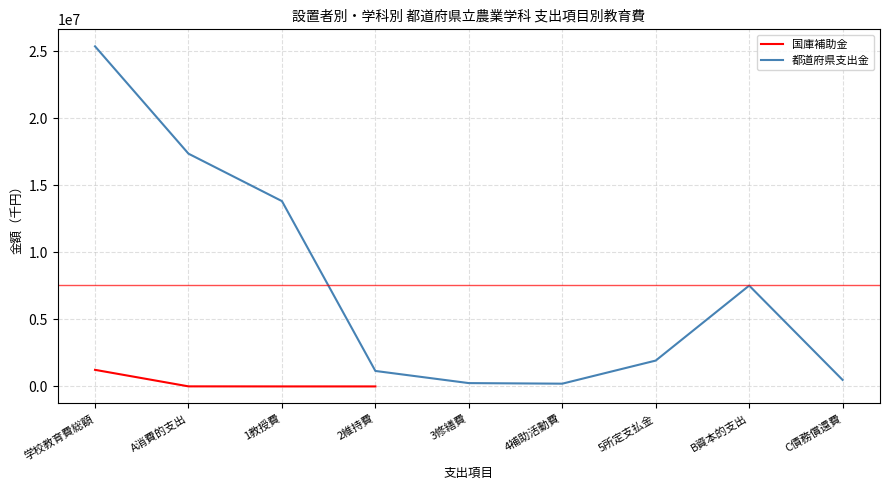

Is it true that 都道府県支出金 equals 13034060.8 at B資本的支出?

False